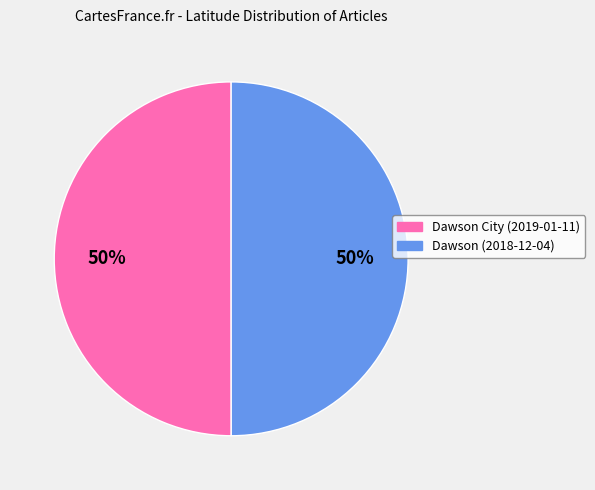

Is it true that Dawson City (2019-01-11) is 50% of the pie?

True